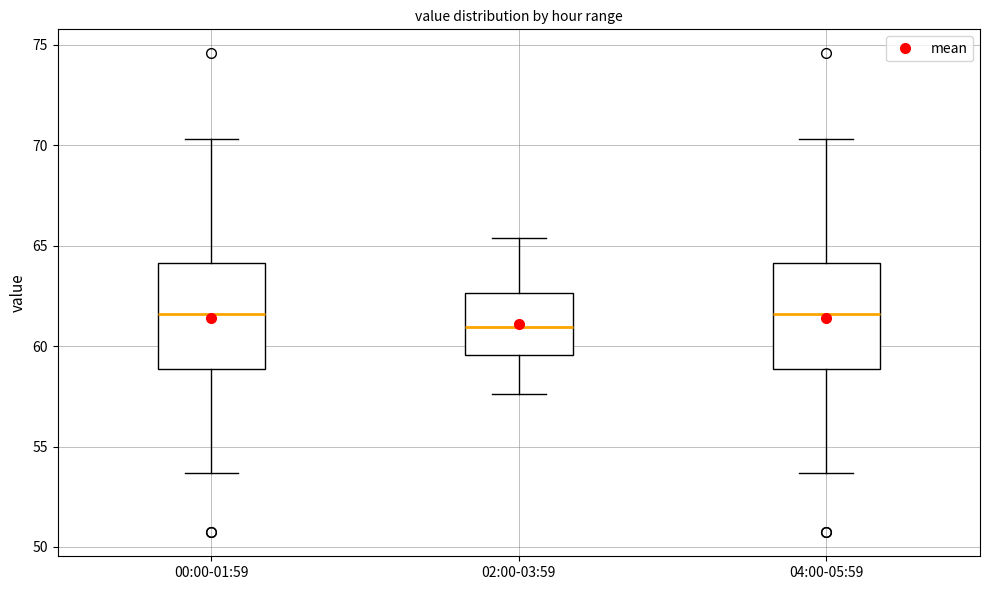

Reading left to right, transcribe this box plot: for each box, give where its median line is, the range the box spans, and where its two whiskers end, as read against the y-axis. The values are not printed on the chart, so give them approximately, as read against the axis.

00:00-01:59: median 61.5, box 59.0 to 64.0, whiskers 53.5 to 70.5
02:00-03:59: median 61.0, box 59.5 to 62.5, whiskers 57.5 to 65.5
04:00-05:59: median 61.5, box 59.0 to 64.0, whiskers 53.5 to 70.5